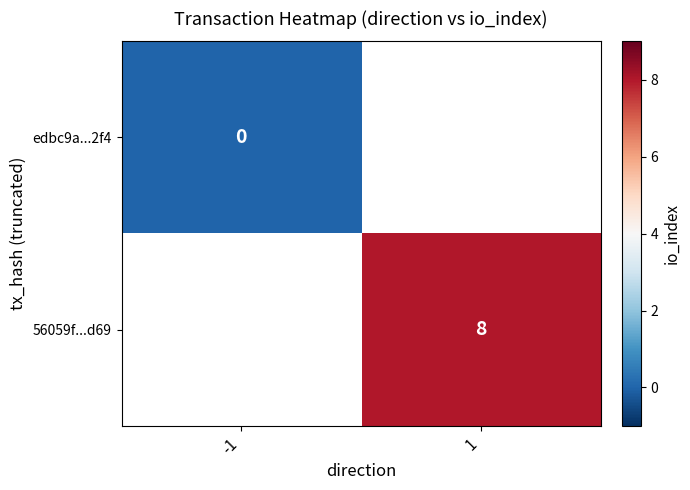

Is it true that 56059f...d69 equals 8 at 1?

True